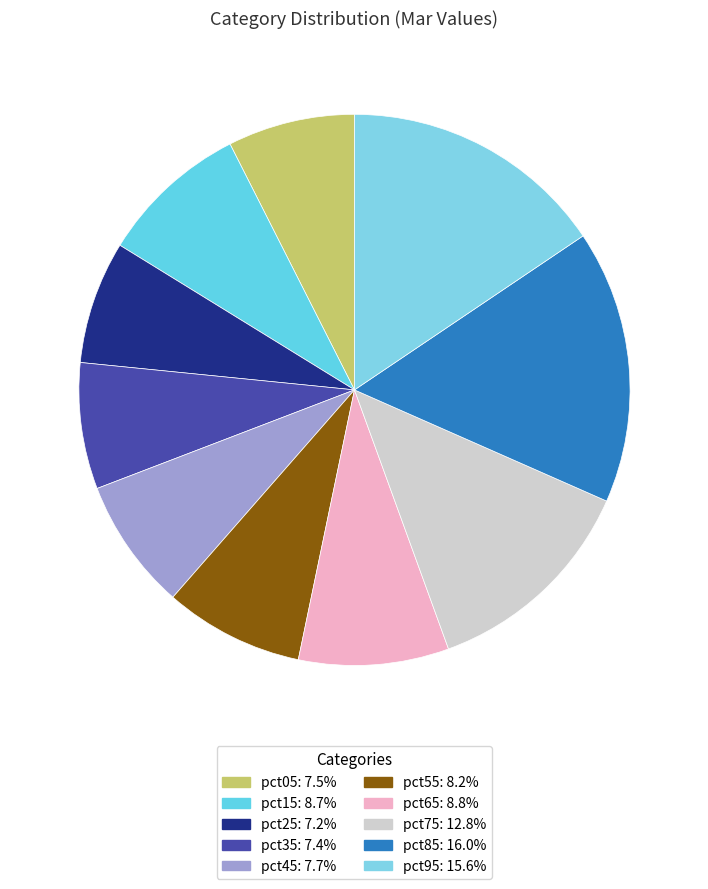

What portion of the pie excludes pct05?

92.5%